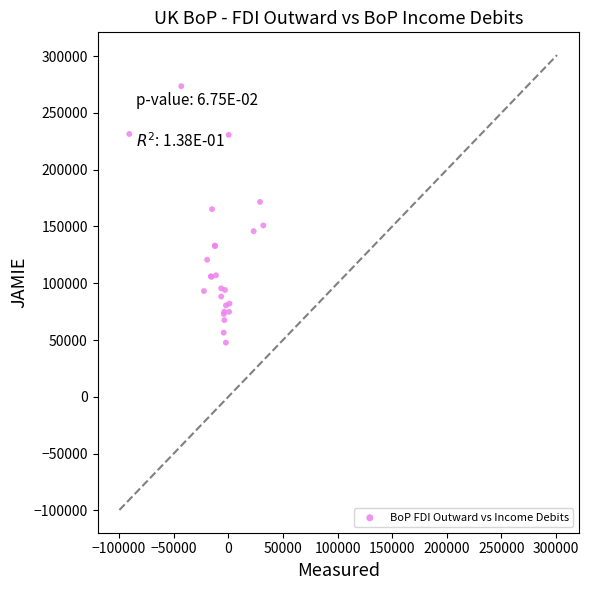

What Y value in the scatter plot is closest to 160650?

165255